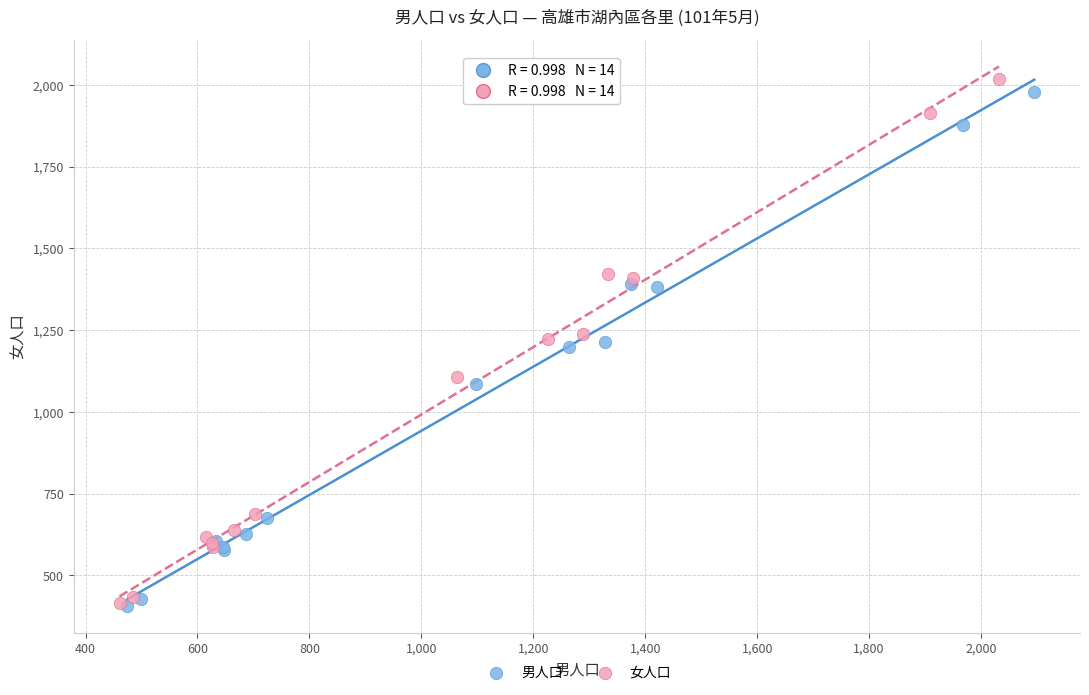

Which series has the widest spread of Y values?

女人口